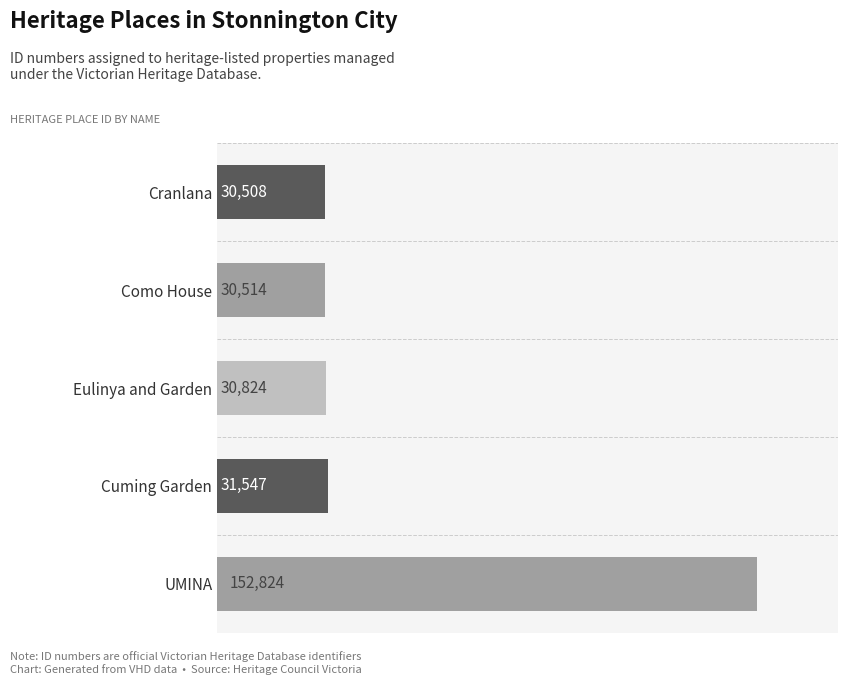

Reading bottom to top, what are all the values shown in this chart?

152824	31547	30824	30514	30508